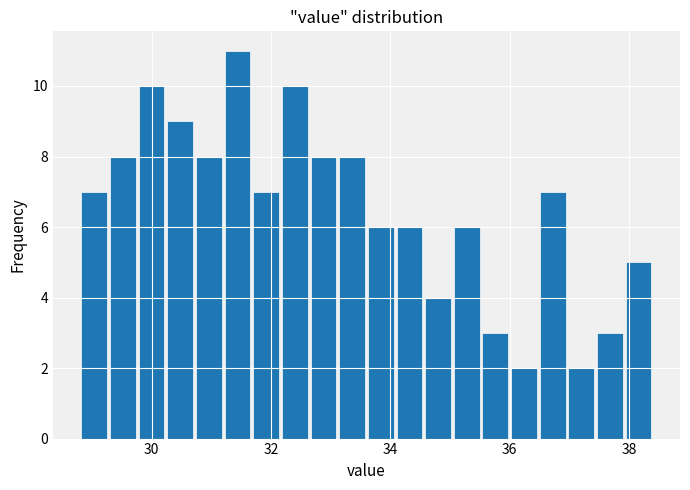

Around what value on the x-axis is the tallest bar? Give the approximate position of its centre, as read against the axis.

31.4